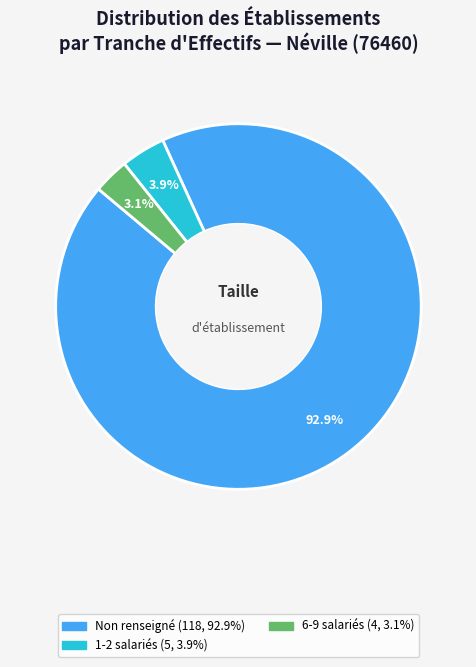

Does any single category account for the majority?

Yes